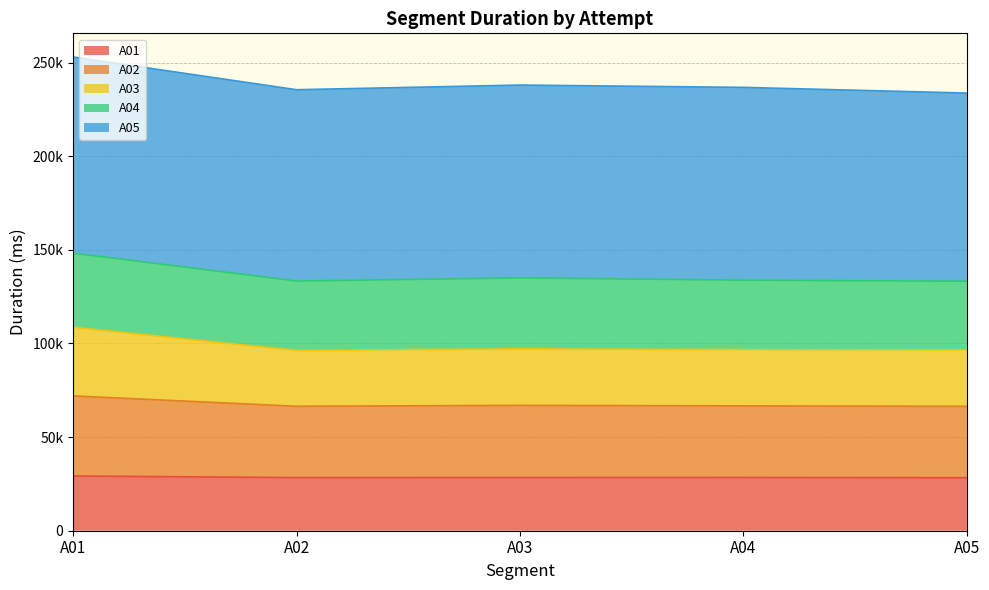

What is the difference between the maximum and minimum values in the A01 series?

912